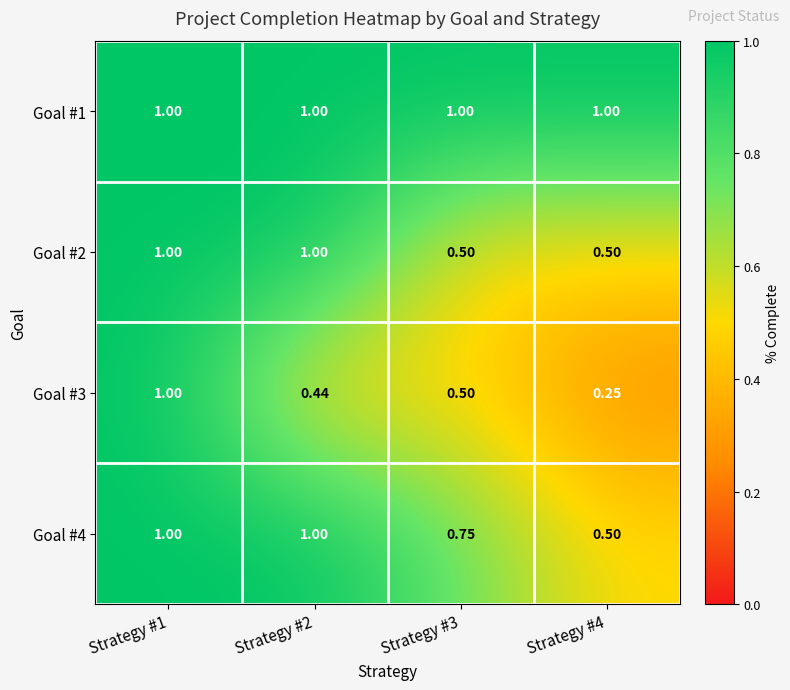

Is the value of Goal #1 at Strategy #2 greater than the value of Goal #4 at Strategy #4?

Yes